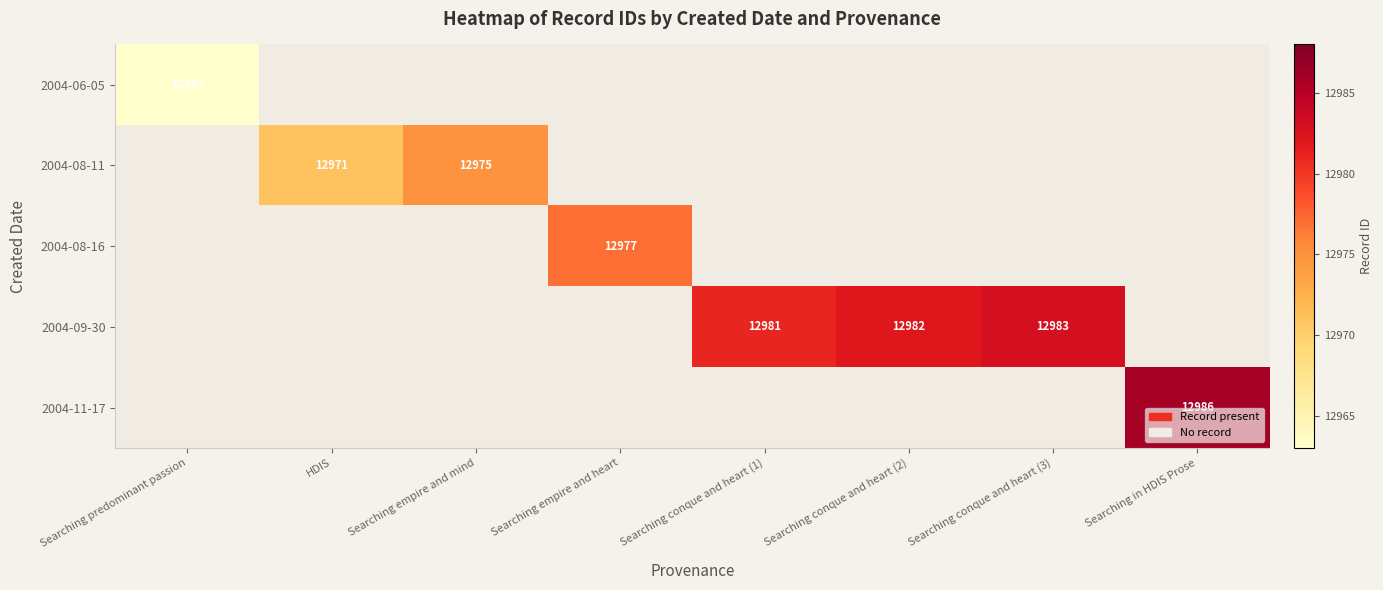

Is it true that 2004-08-11 equals 12975 at Searching empire and mind?

True